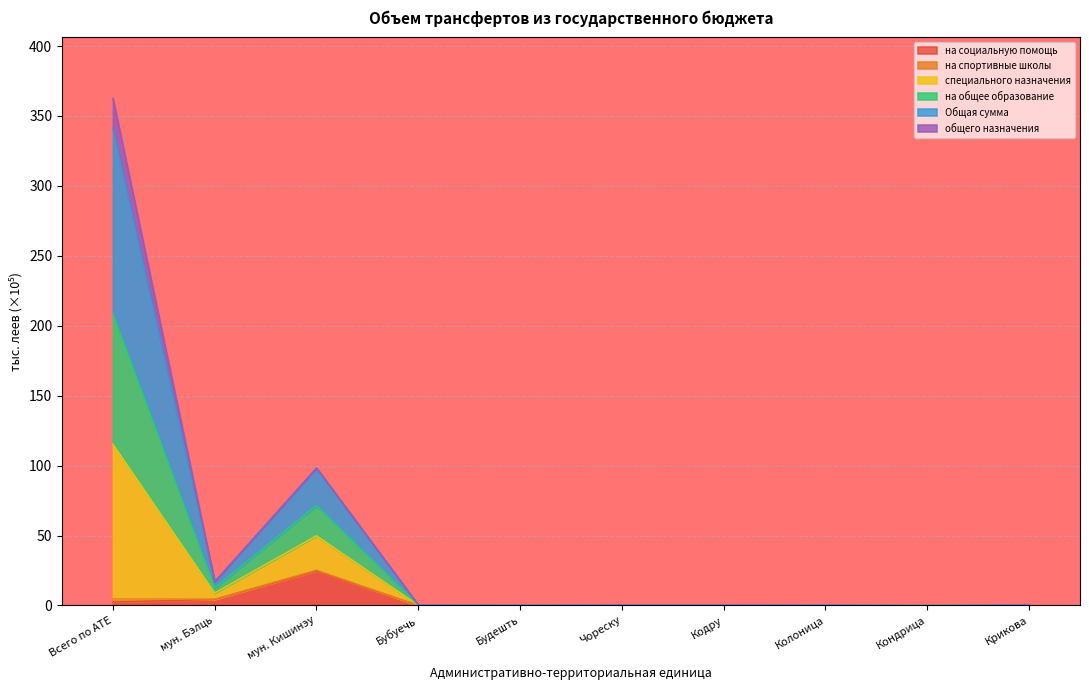

At which category is the sum across all series the highest?

Всего по АТЕ